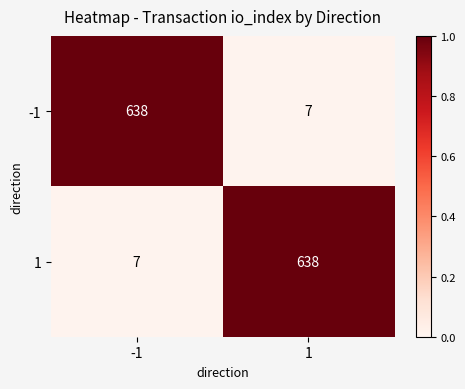

What is the total value across all series at -1?

645